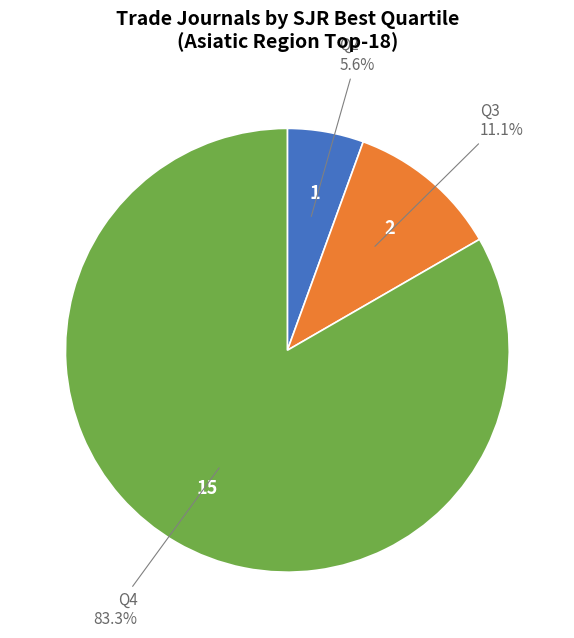

To the nearest percent, what is the combined percentage of Q4 and Q3?

94%